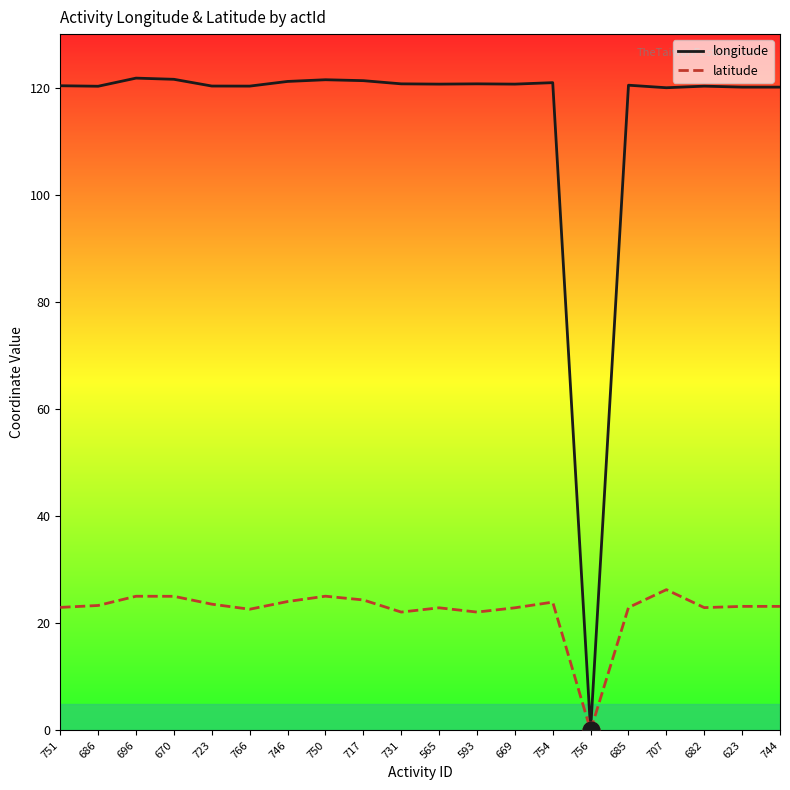

At which category does the chart reach its minimum across all series?

756